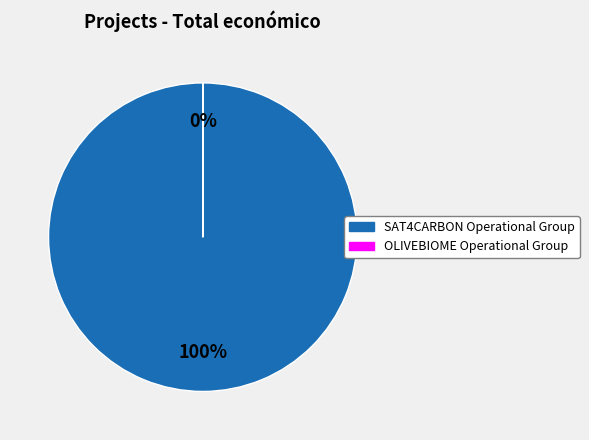

True or false: OLIVEBIOME Operational Group accounts for 0% of the total.

True